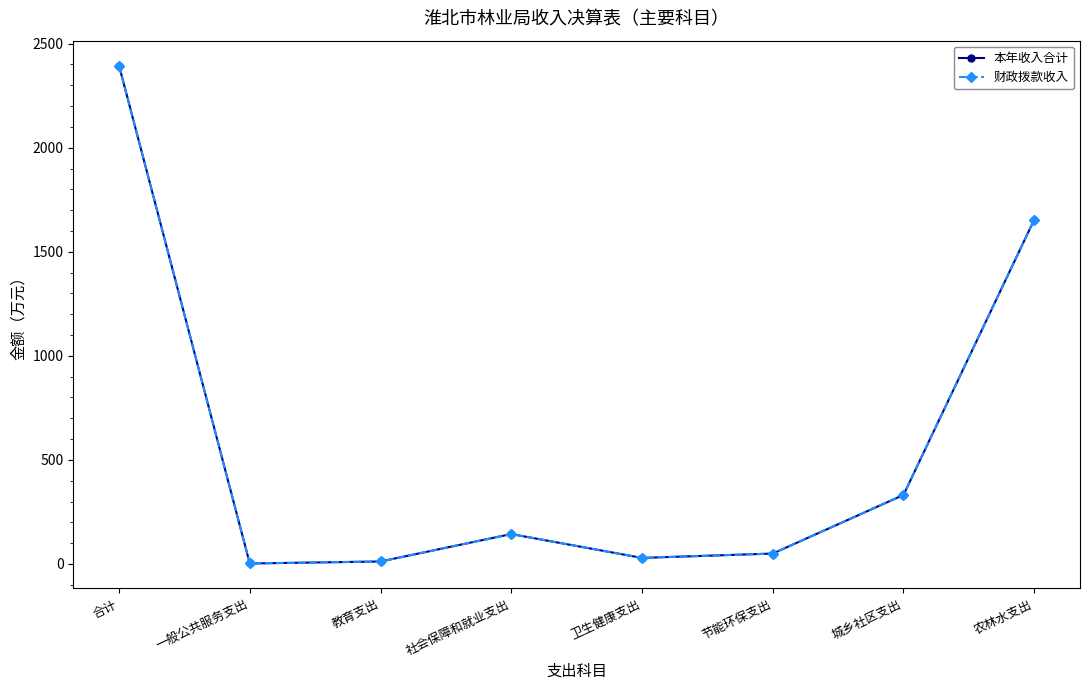

At how many categories does at least one series exceed 1630?

2